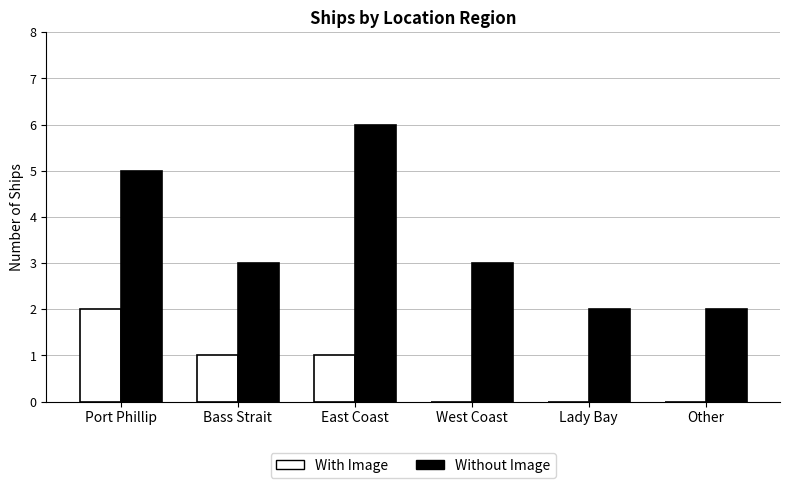

Is it true that With Image equals 0 at Other?

True